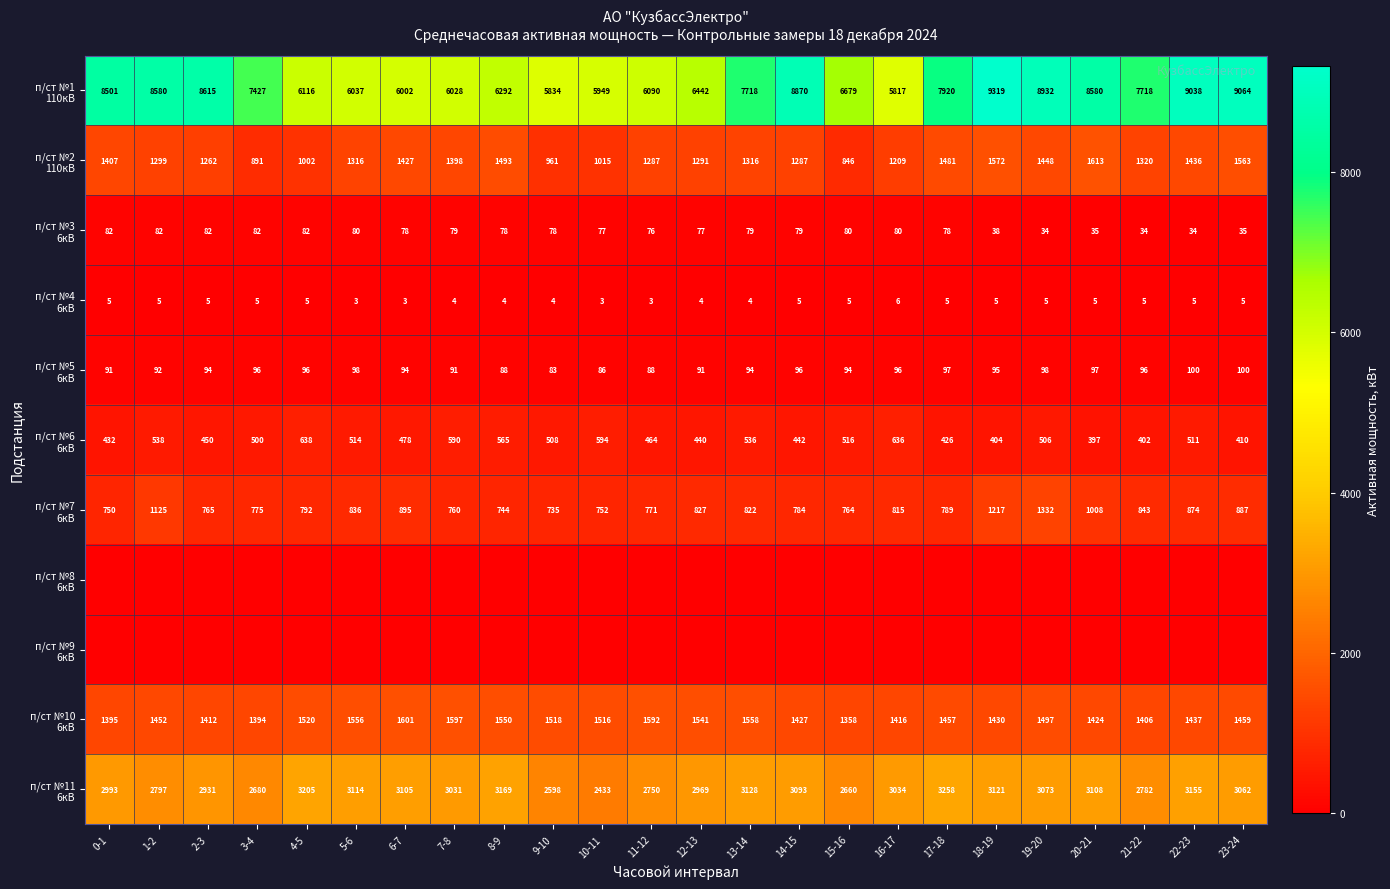

Which series has the largest total across all categories?

п/ст №1 110кВ